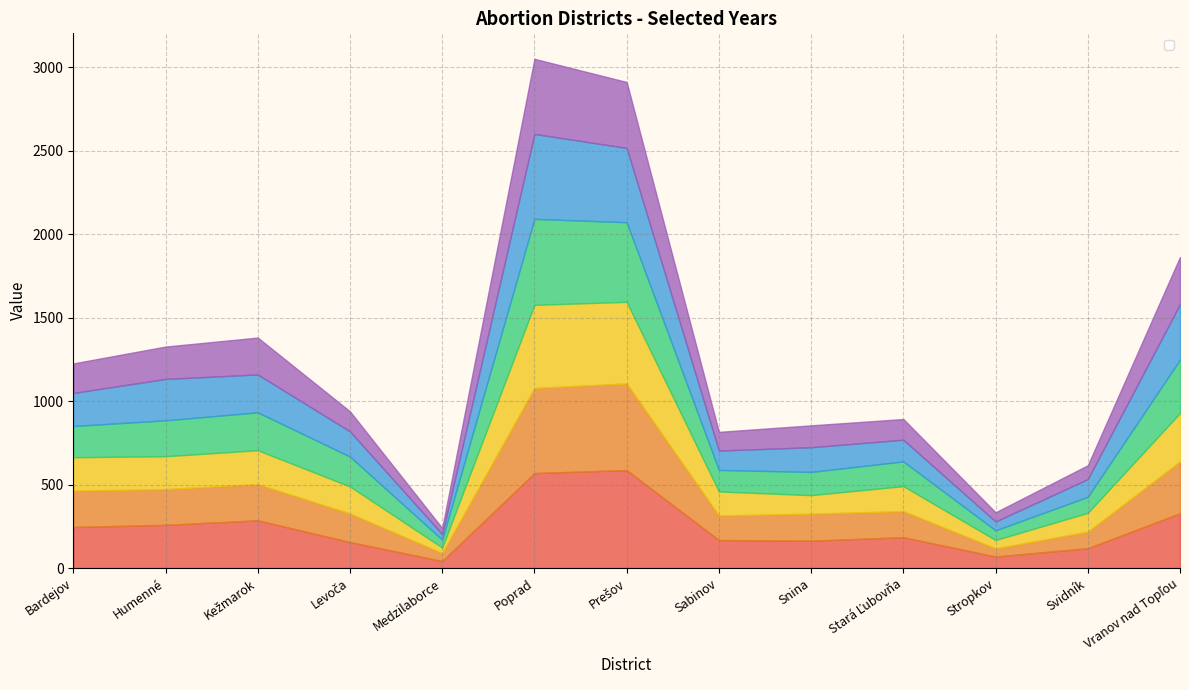

Which category has the lowest value in the _1998 series?

Medzilaborce